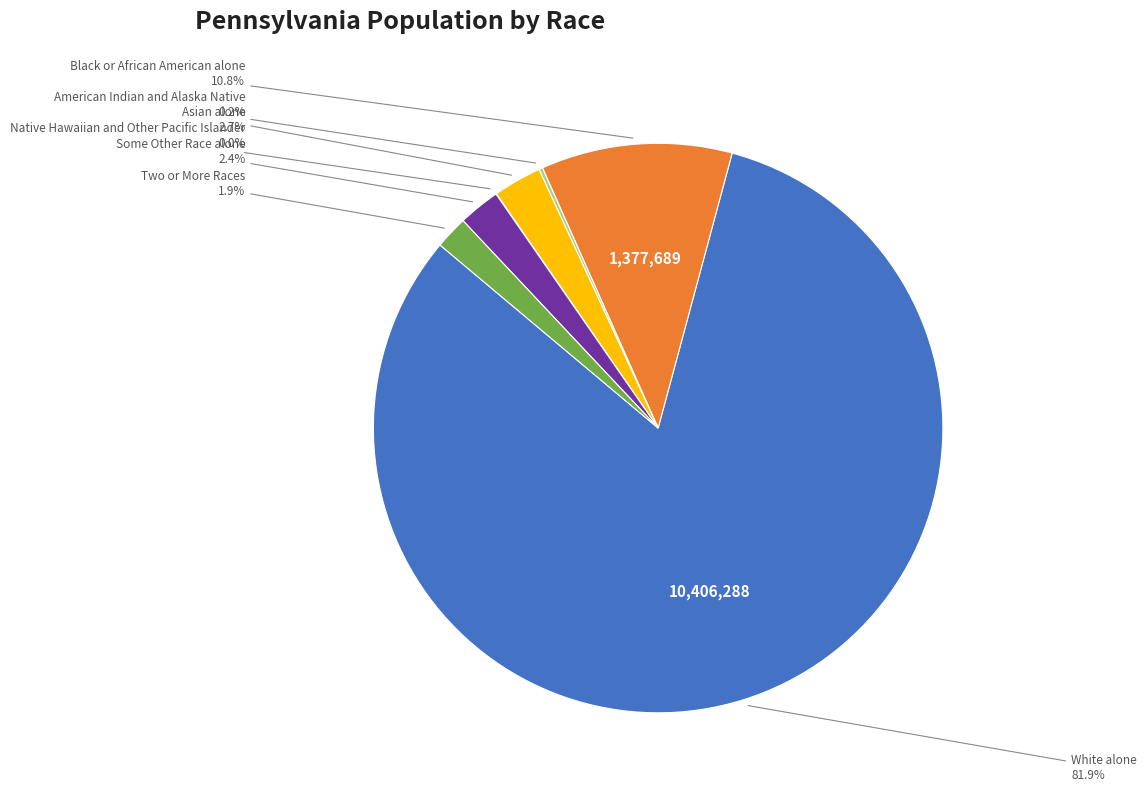

To the nearest percent, what is the difference between the largest and smallest slice percentages?

82%